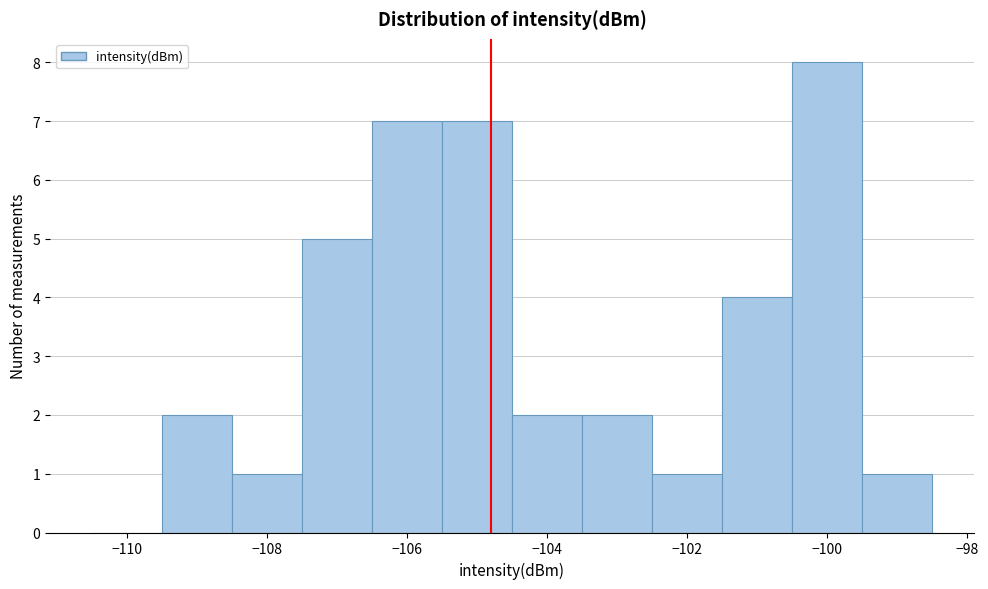

Reading left to right, transcribe this chart: for each bar, give the range it covers on the x-axis and its height. Neither the bar edges nor the heights are printed on the chart, so give them approximately, as read against the axes.

-110.5 to -109.5: 0
-109.5 to -108.5: 2
-108.5 to -107.5: 1
-107.5 to -106.5: 5
-106.5 to -105.5: 7
-105.5 to -104.5: 7
-104.5 to -103.5: 2
-103.5 to -102.5: 2
-102.5 to -101.5: 1
-101.5 to -100.5: 4
-100.5 to -99.5: 8
-99.5 to -98.5: 1